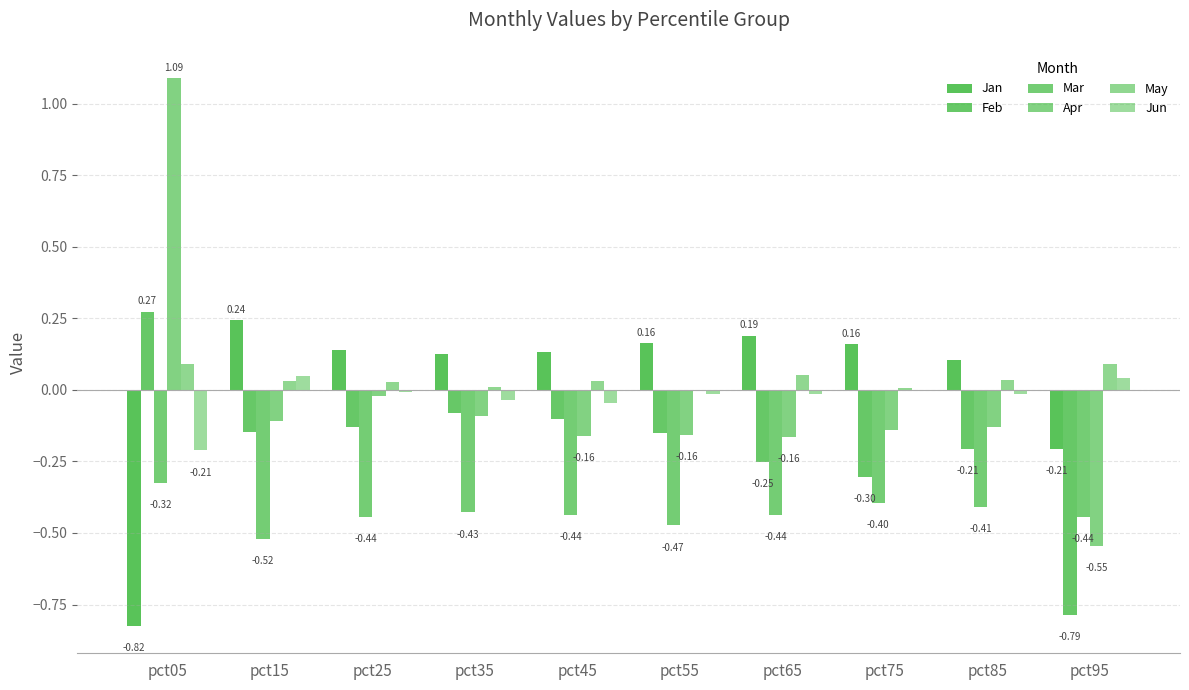

Count the number of categories in the chart.

10